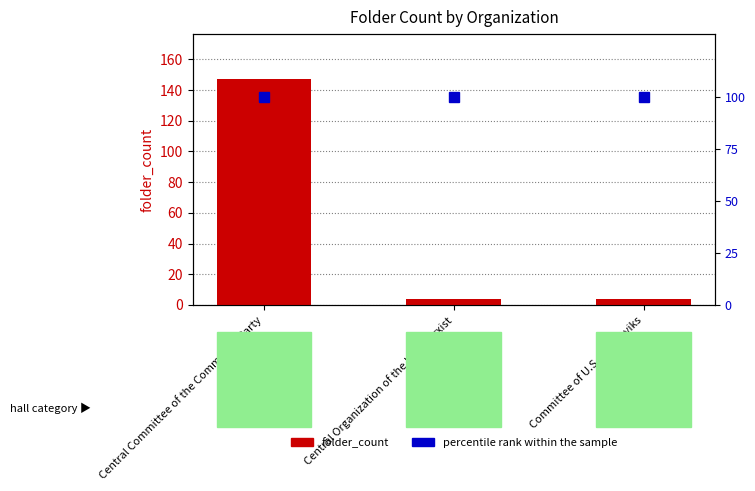

What is the difference between the folder_count values at Committee of U.S. Bolsheviks and Central Committee of the Communist Party?

143